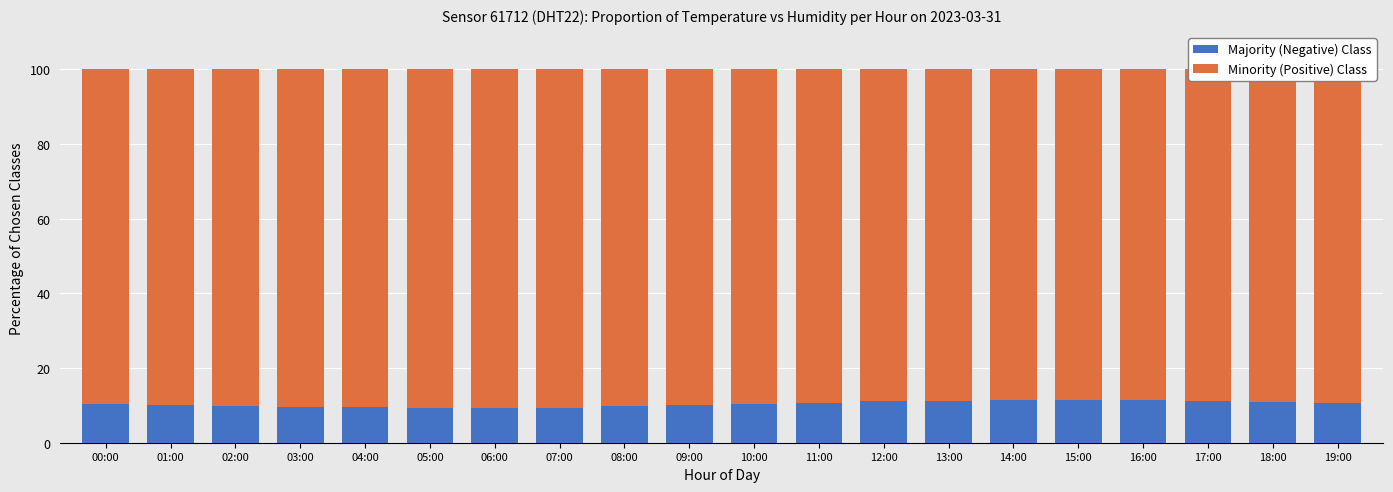

What are all the series names shown in the legend?

Majority (Negative) Class, Minority (Positive) Class